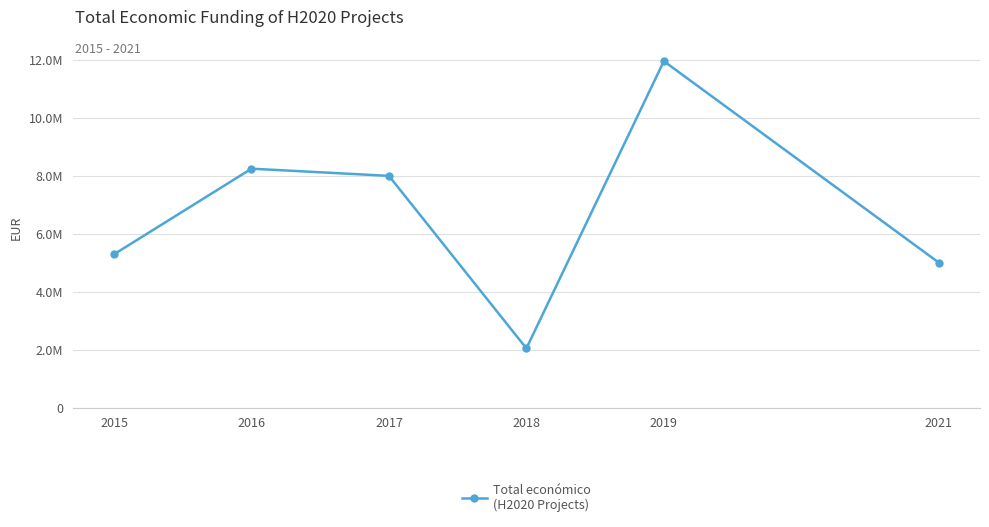

Where is the first local minimum?

2018